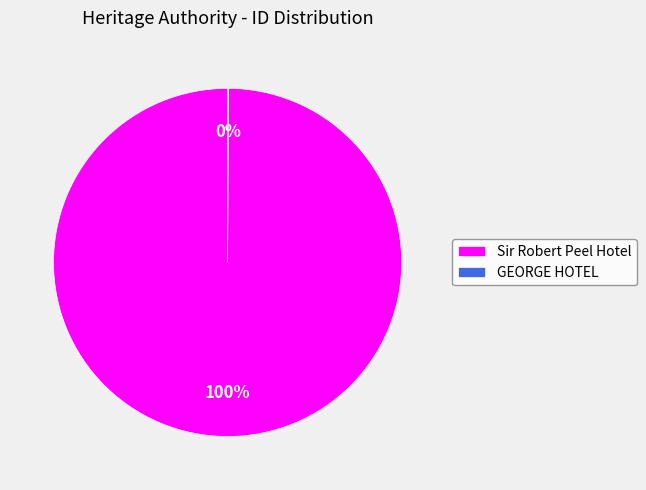

To the nearest percent, what is the difference between the largest and smallest slice percentages?

100%